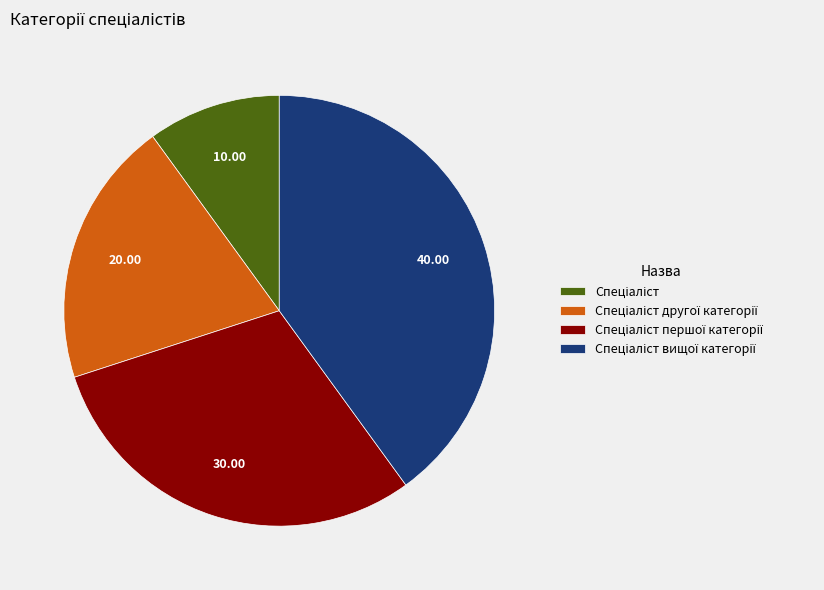

Is there a majority slice in this chart?

No